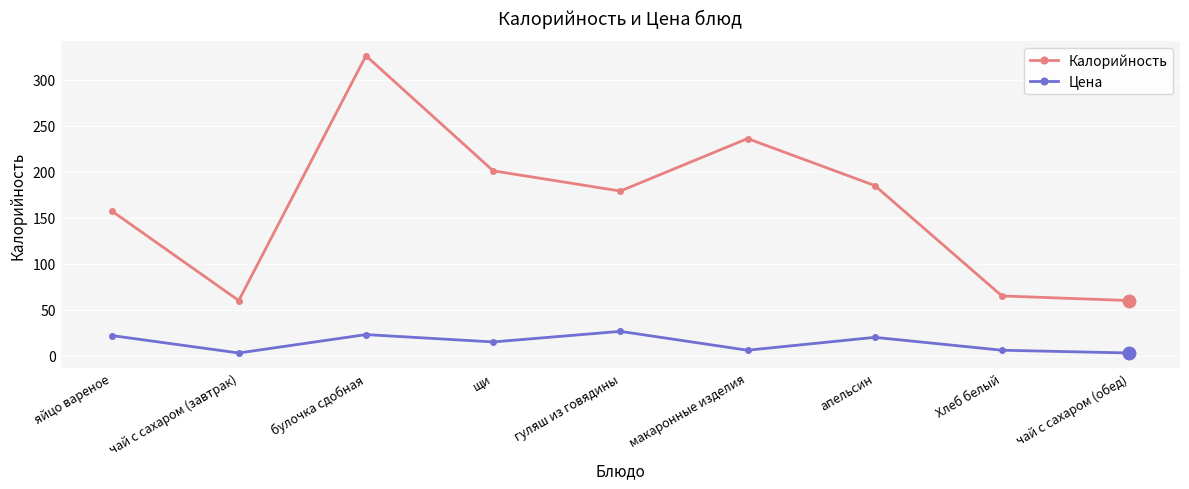

Which series has the largest total across all categories?

Калорийность